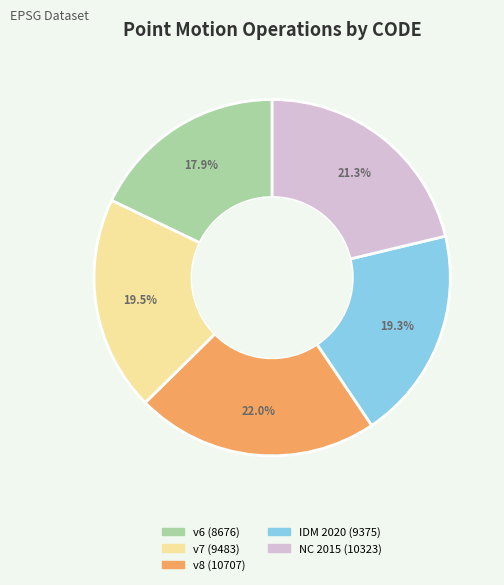

Does any single category account for the majority?

No